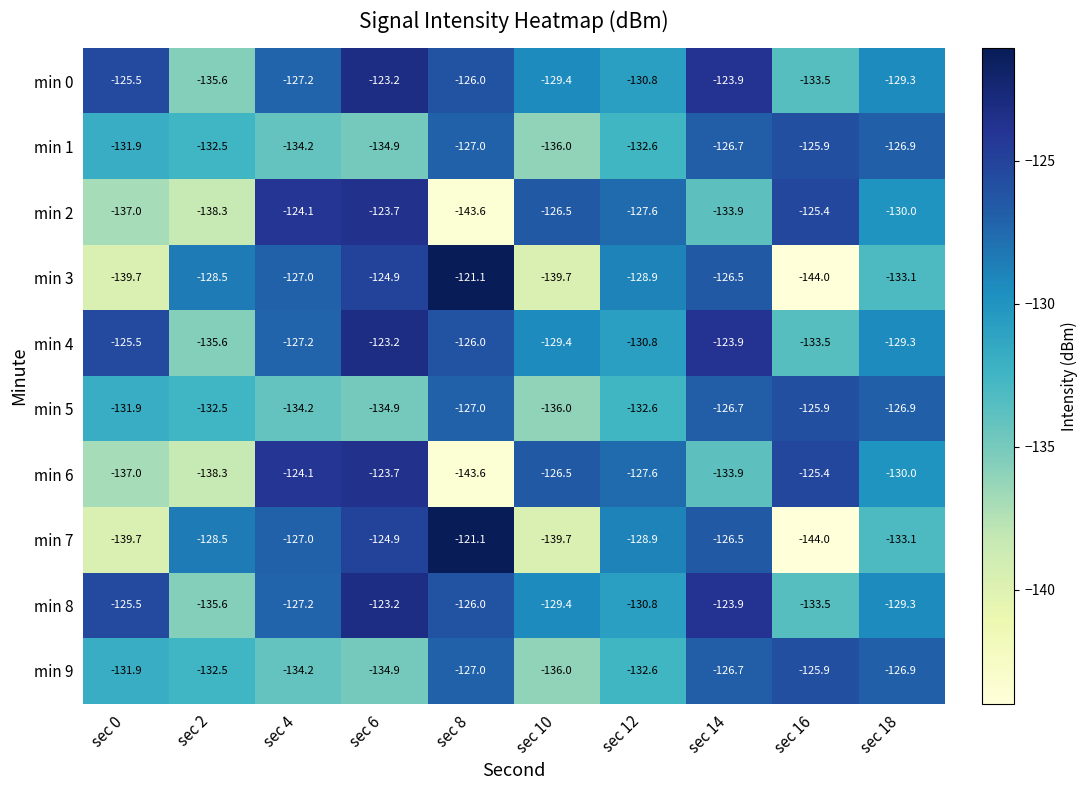

Is it true that min 7 equals -53.5 at sec 14?

False